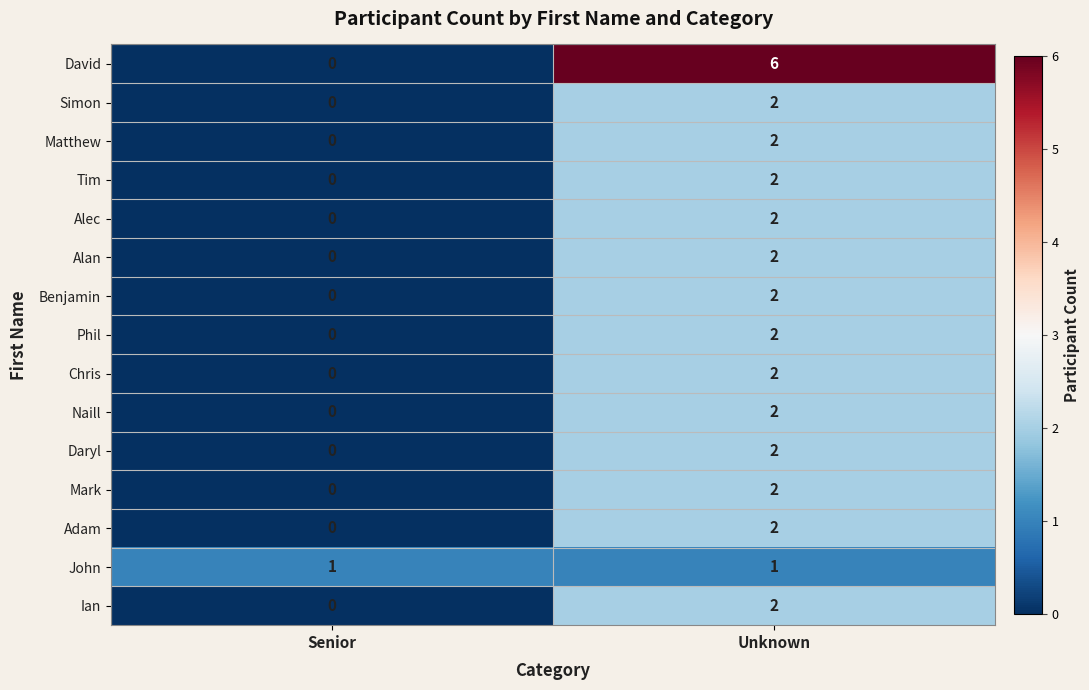

At which label is Adam closest to 1?

Senior